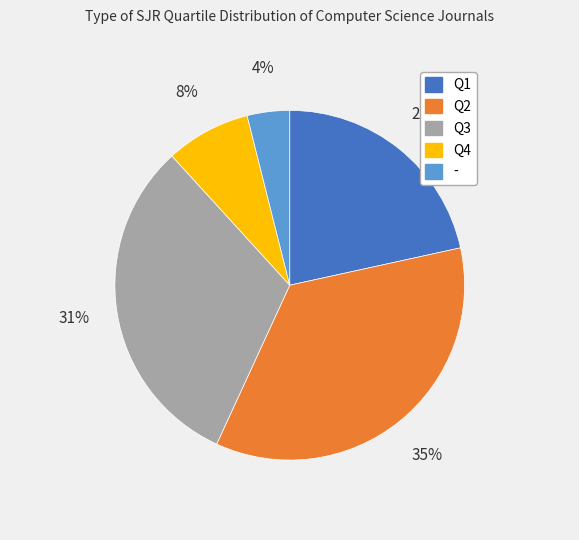

Do Q3 and Q4 together represent more than half of the pie?

No